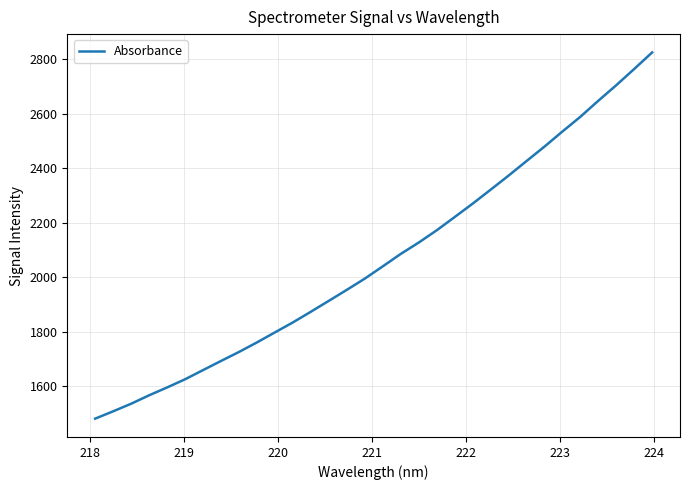

What is the maximum value shown in the chart?

2825.7